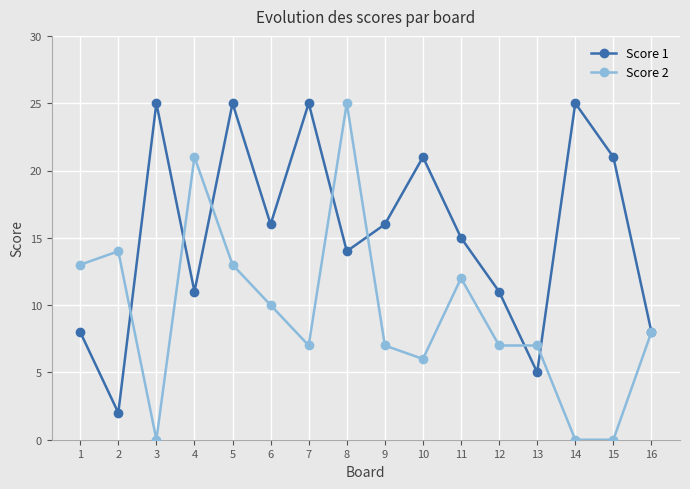

Reading left to right, transcribe all the data shown in this chart.

Score 1: 1=8	2=2	3=25	4=11	5=25	6=16	7=25	8=14	9=16	10=21	11=15	12=11	13=5	14=25	15=21	16=8
Score 2: 1=13	2=14	3=0	4=21	5=13	6=10	7=7	8=25	9=7	10=6	11=12	12=7	13=7	14=0	15=0	16=8